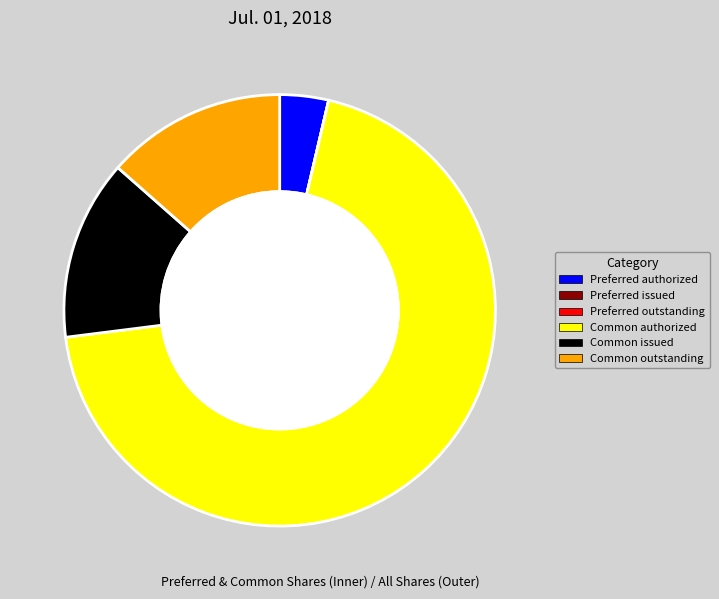

Does Preferred stock, shares authorized represent more than half of the total?

No